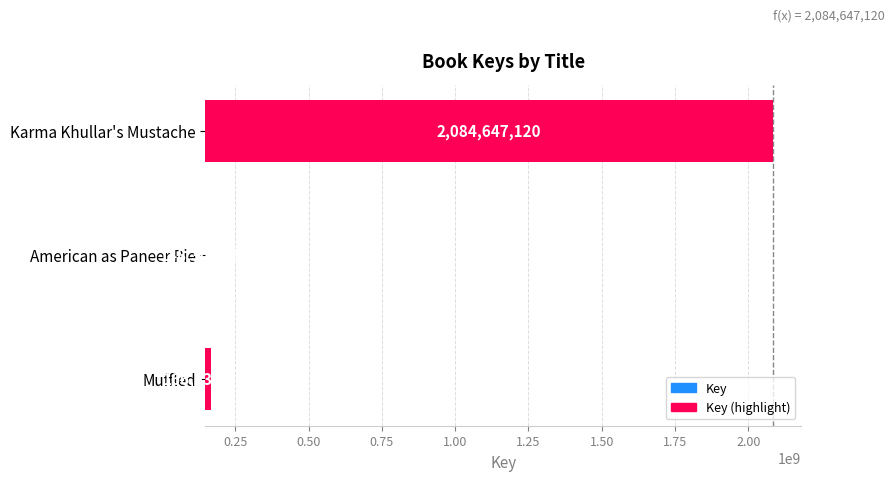

Is it true that the value at American as Paneer Pie is 500000?

True